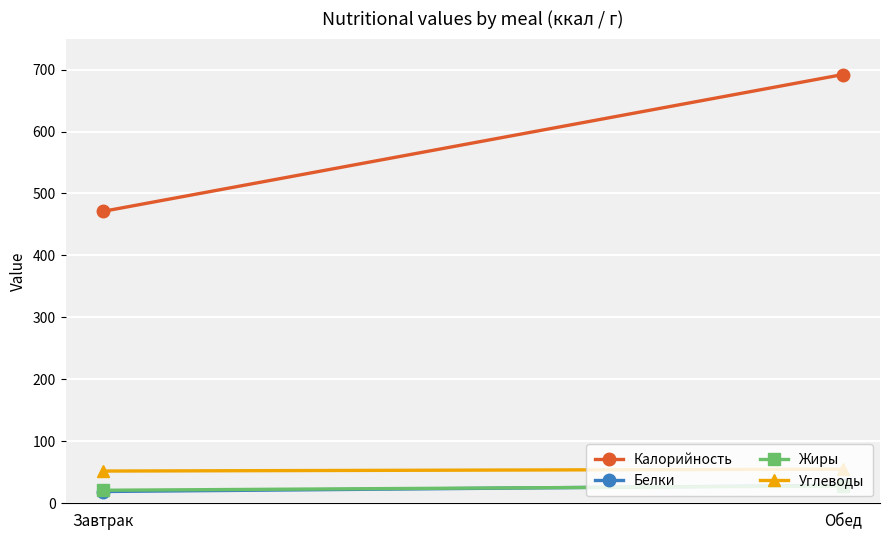

How many data points in Жиры are less than 28?

1